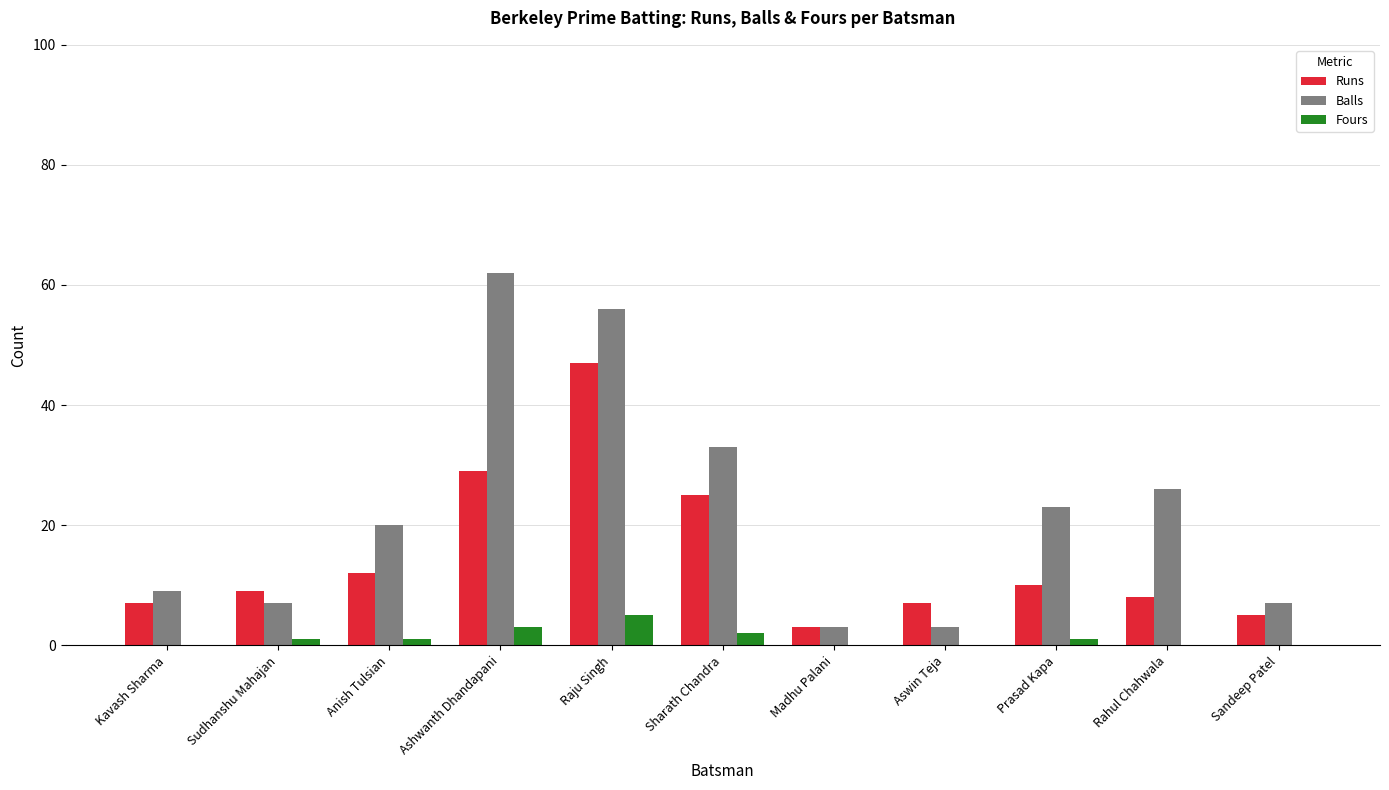

At which category is the sum across all series the highest?

Raju Singh